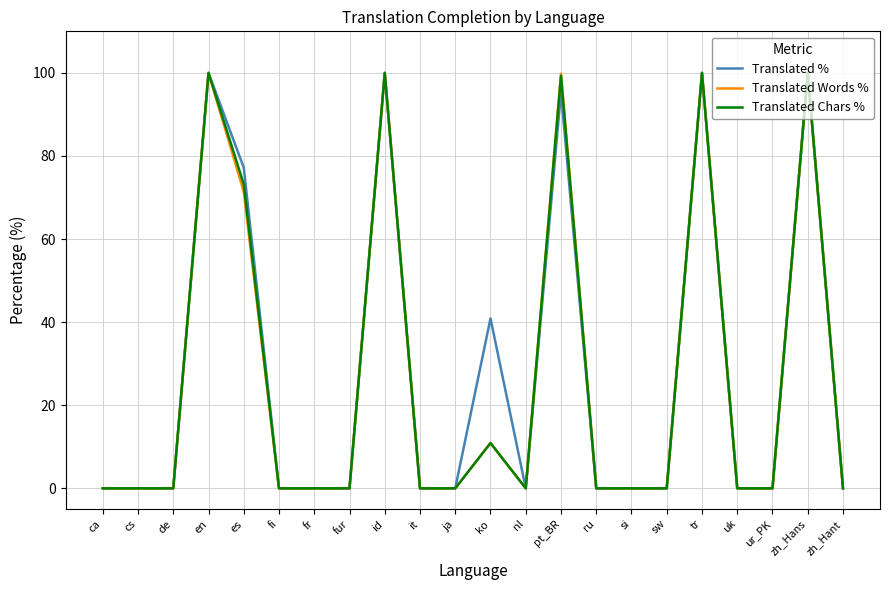

Where is Translated Chars % nearest to the value 50?

es